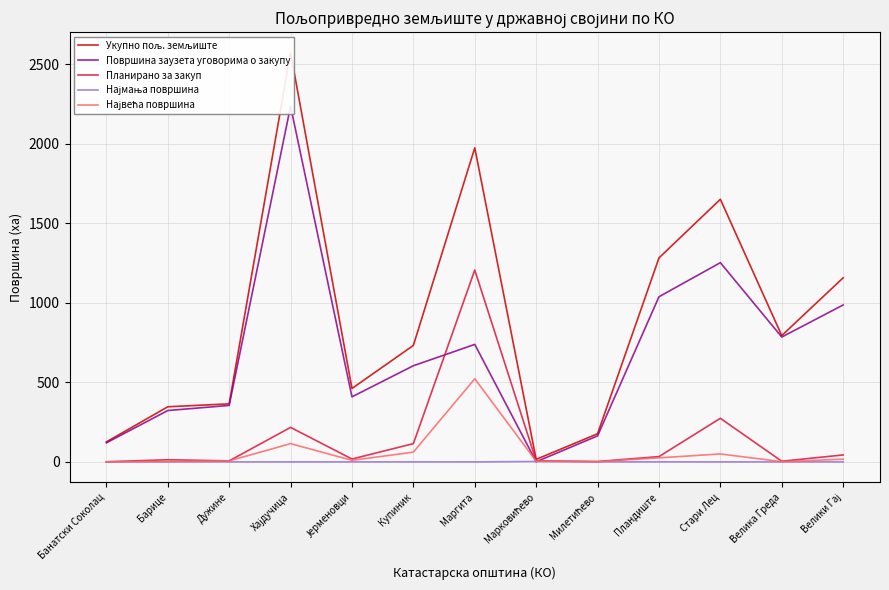

What is the difference between the maximum and minimum values in the Планирано за закуп series?

1204.7